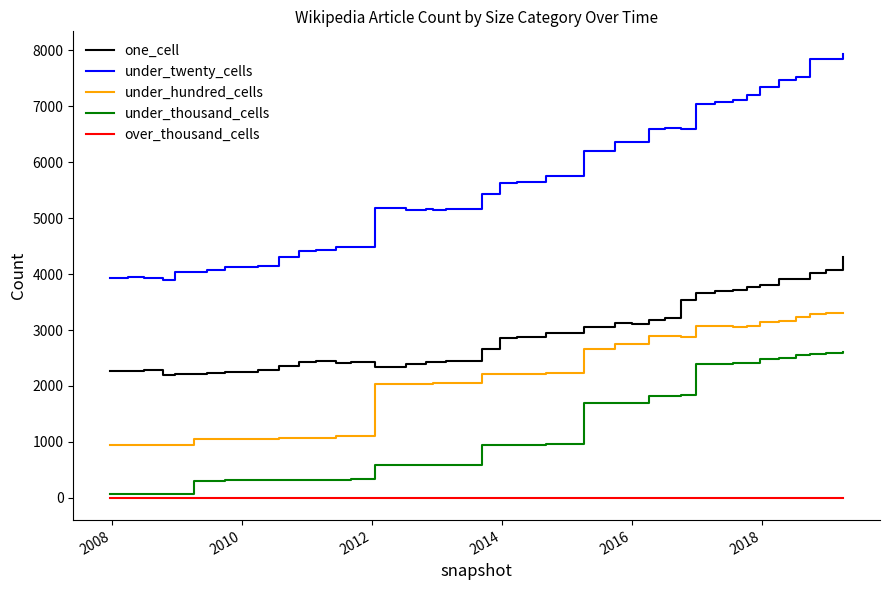

Which series has the widest spread of values?

under_twenty_cells